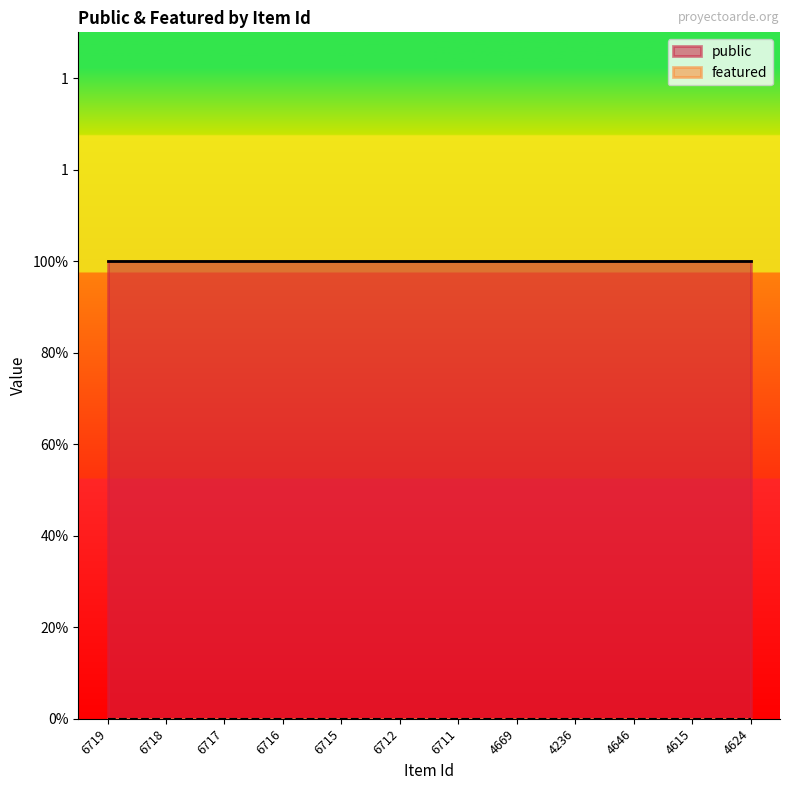

What is the label of the 5th point from the left?

6715